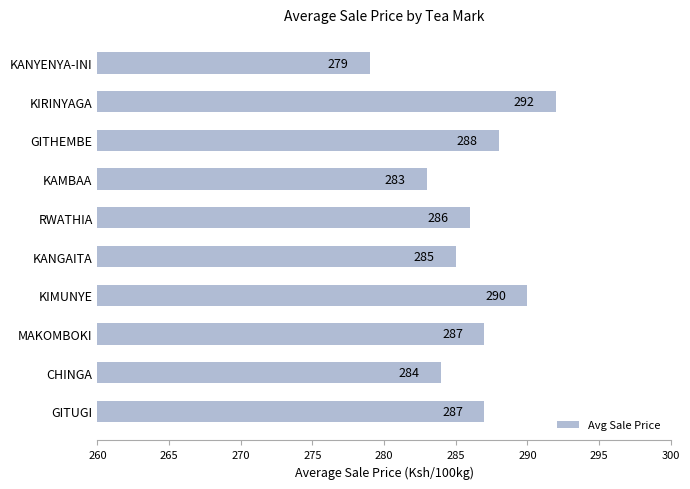

Reading bottom to top, list all the values displayed in this chart.

287	284	287	290	285	286	283	288	292	279